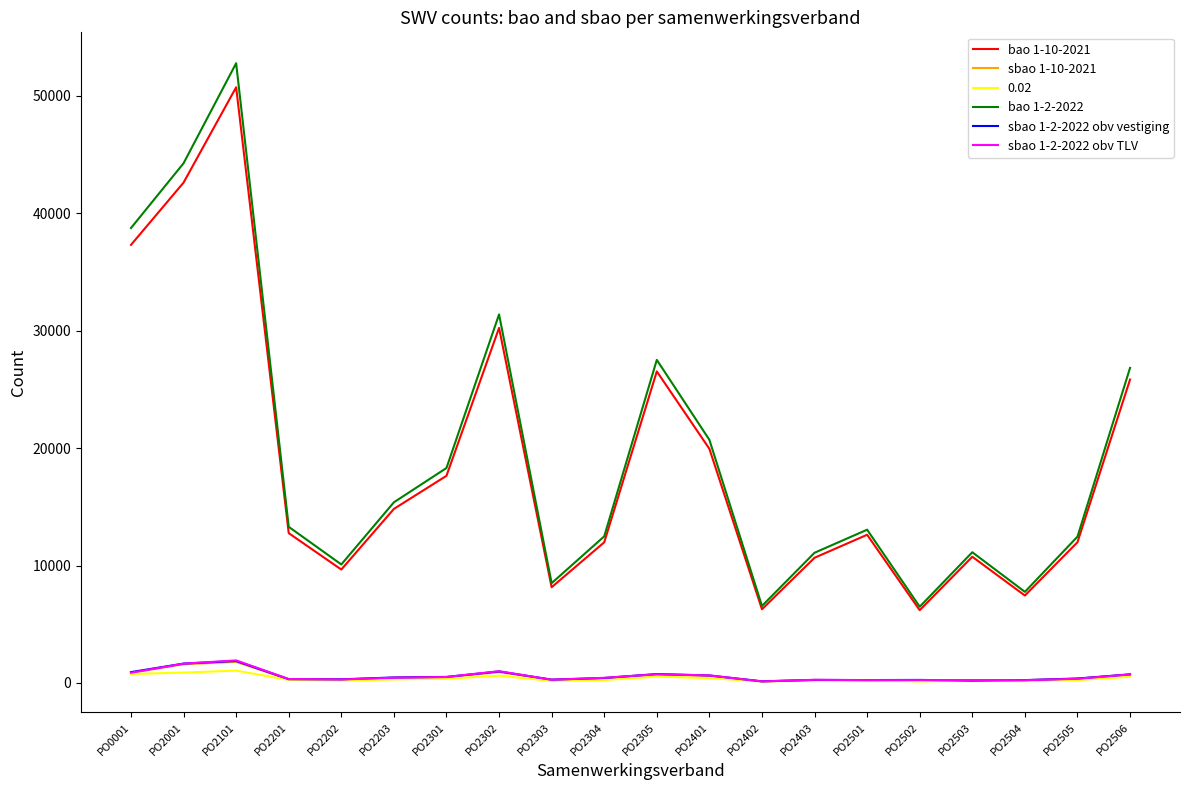

What is the greatest value displayed?

52790